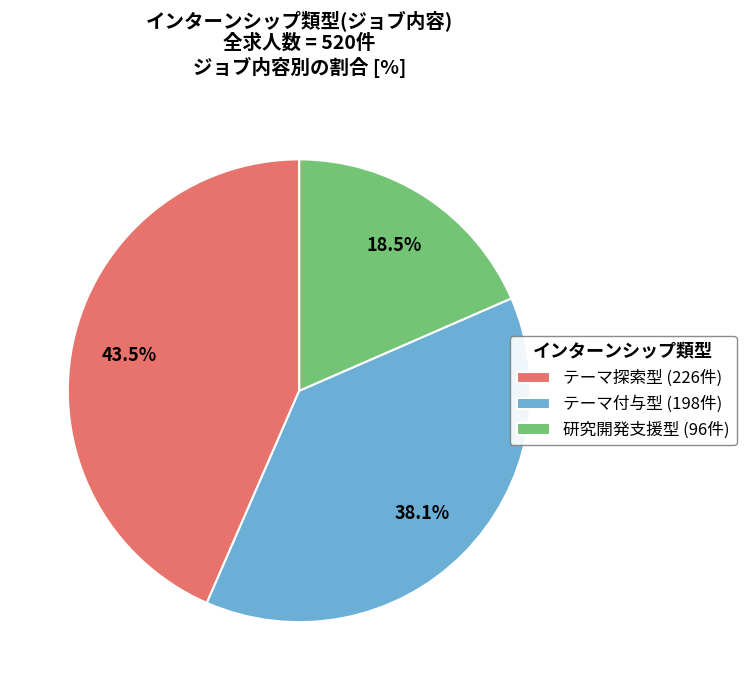

To the nearest percent, what is the combined percentage of テーマ付与型 and テーマ探索型?

82%